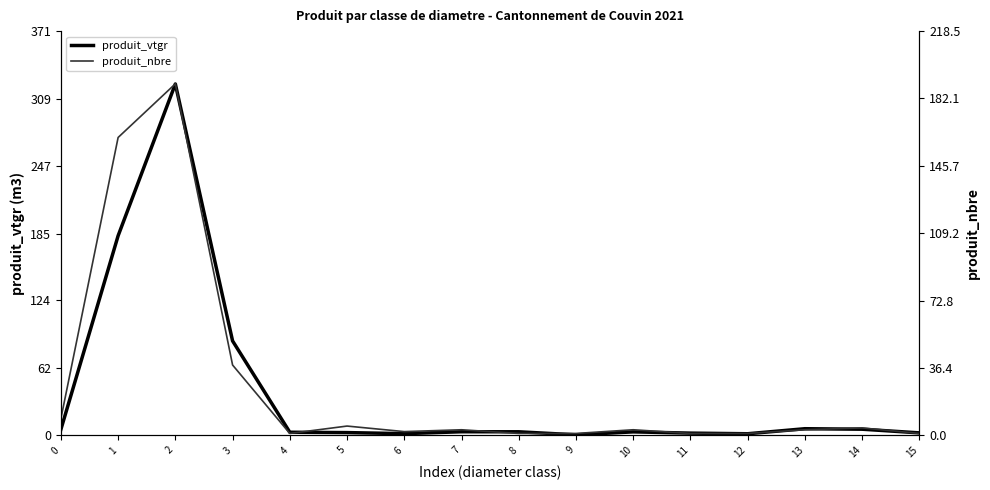

True or false: produit_vtgr has a value of 9.1 at 0.

False